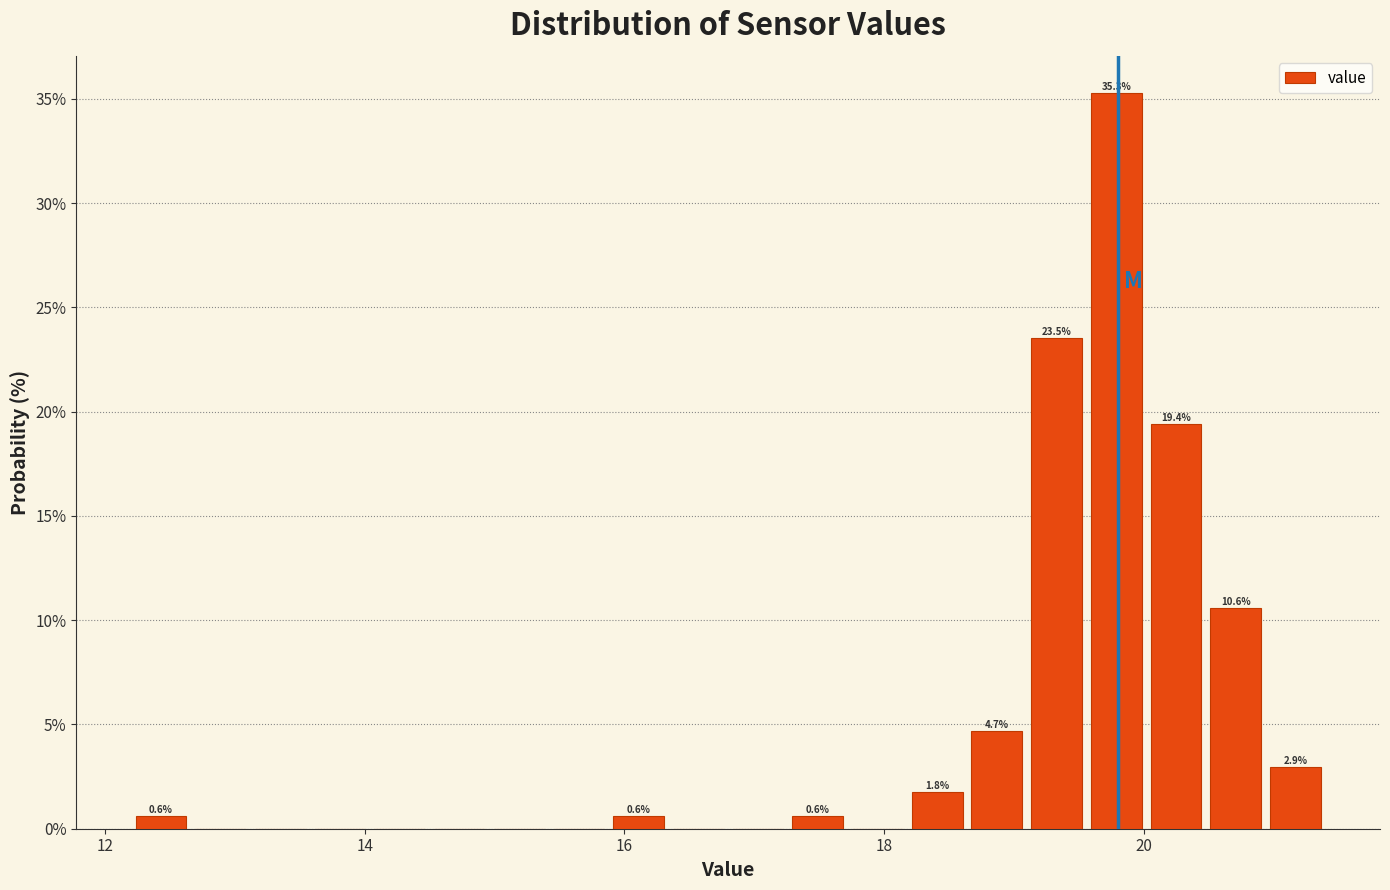

Around what value on the x-axis is the tallest bar? Give the approximate position of its centre, as read against the axis.

19.8